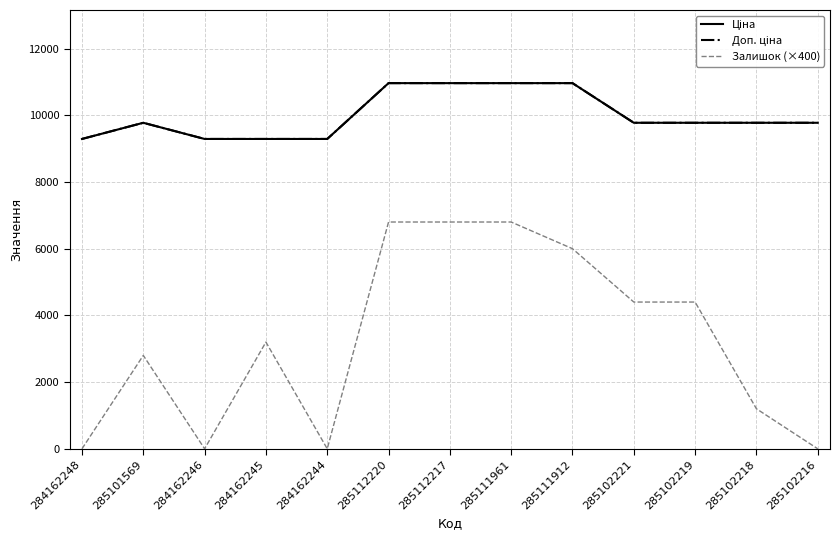

Which series has the largest total across all categories?

Ціна